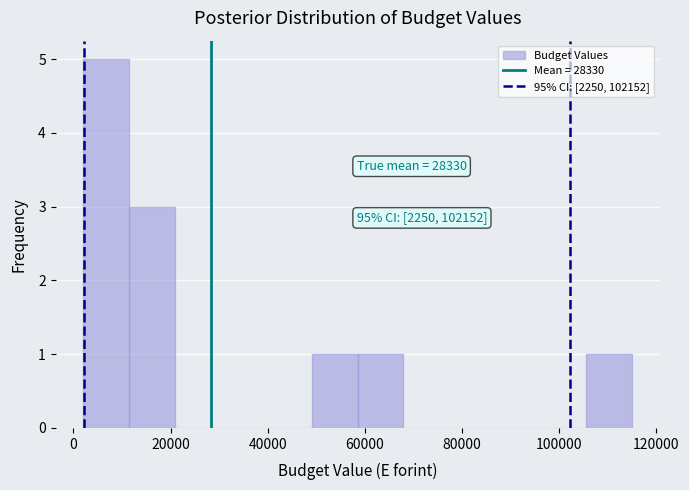

Over which range of the x-axis is the bar tallest?

2000 to 12000